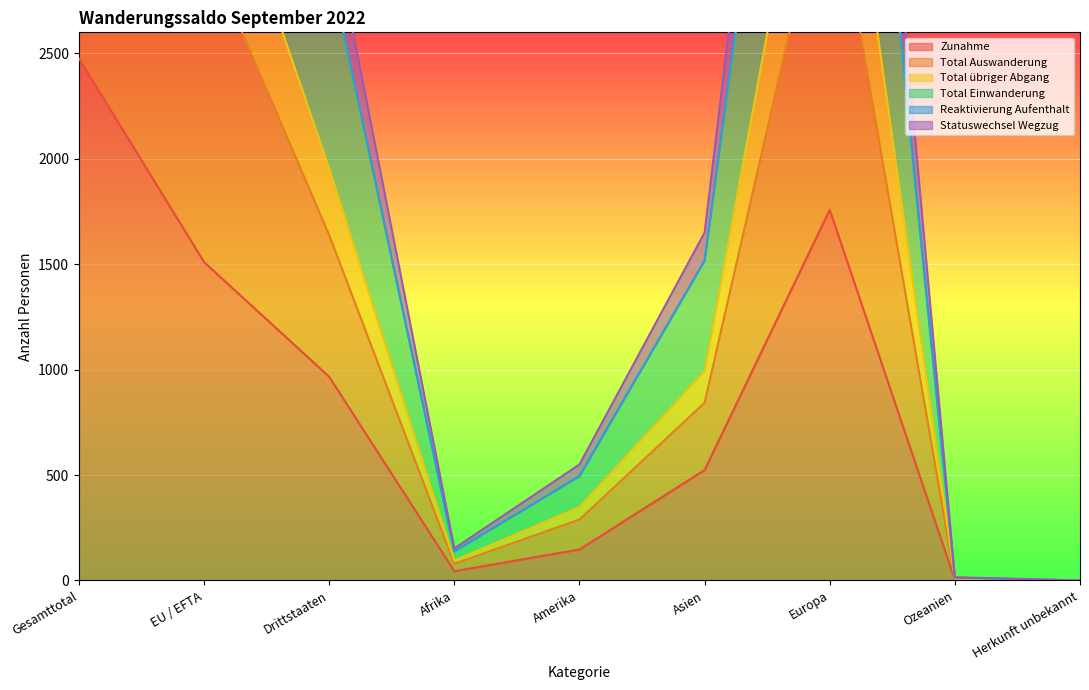

What is the label of the 8th point from the right?

EU / EFTA